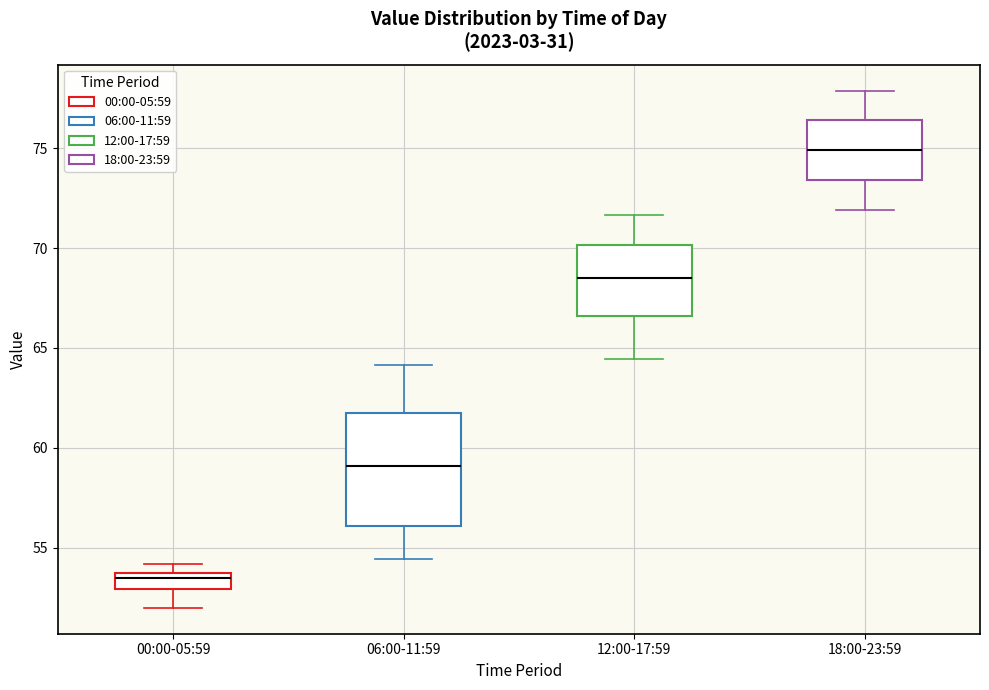

Where does the median line of the box for 18:00-23:59 sit on the y-axis? The values are not printed on the chart, so give them approximately, as read against the axis.

75.0